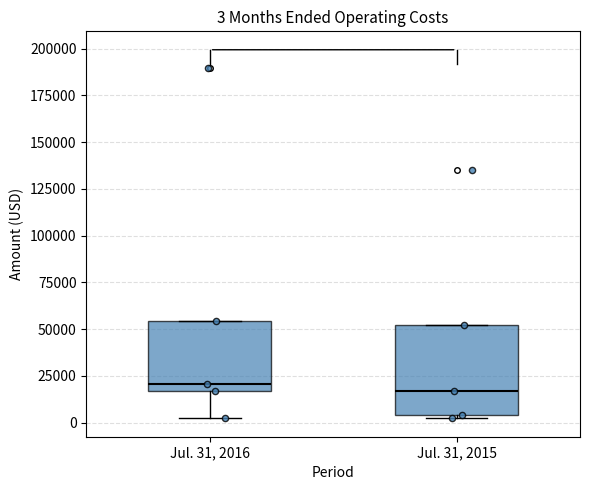

Comparing the boxes themselves (not the whiskers), which one is the tallest?

Jul. 31, 2015